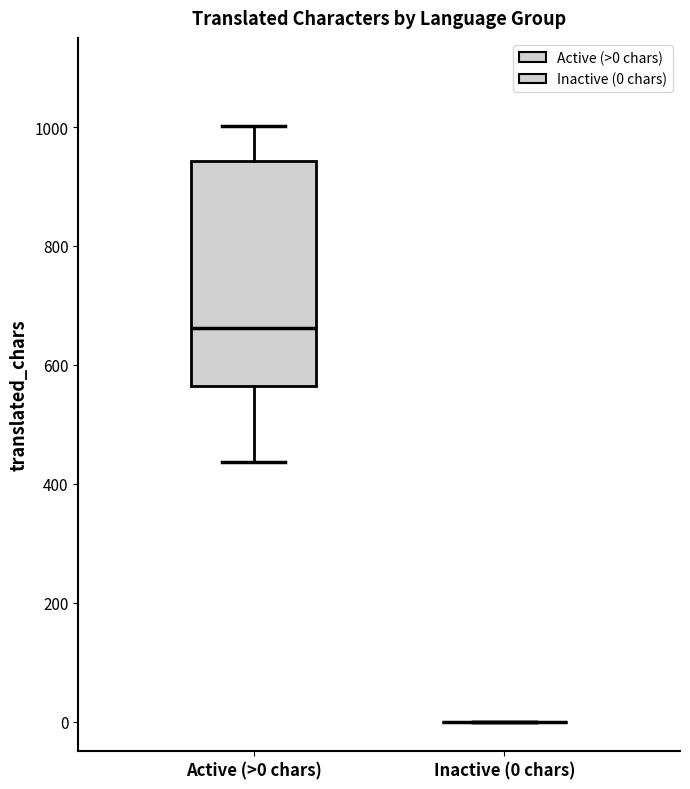

Reading left to right, read every box against the y-axis: the position of its median line, the range the box covers, and the ends of its whiskers. The values are not printed on the chart, so give them approximately, as read against the axis.

Active (>0 chars): median 660, box 560 to 940, whiskers 440 to 1000
Inactive (0 chars): box collapsed to a line at 0, whiskers 0 to 0